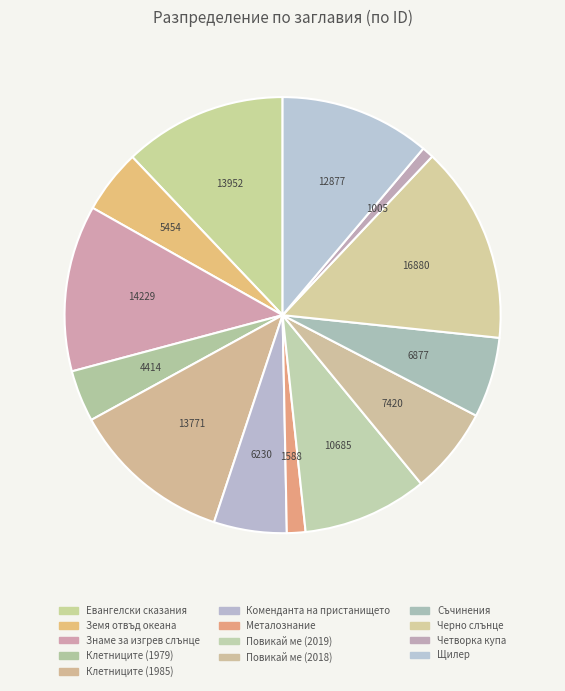

Does any single category account for the majority?

No